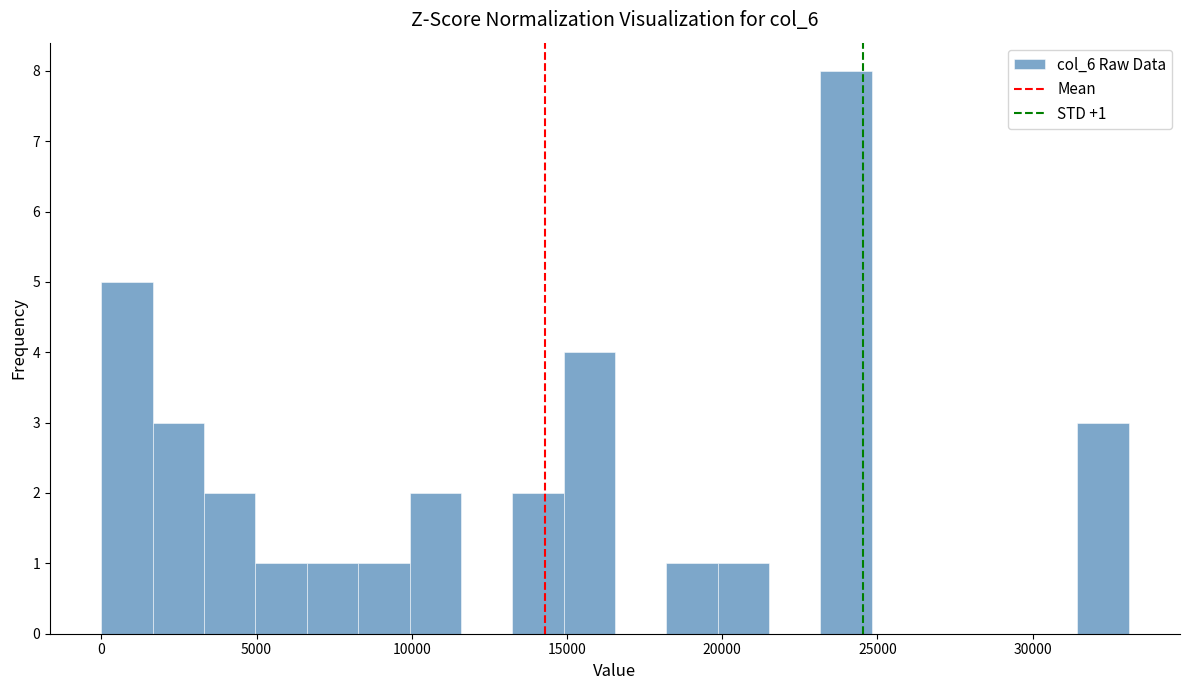

Around what value on the x-axis is the tallest bar? Give the approximate position of its centre, as read against the axis.

24000